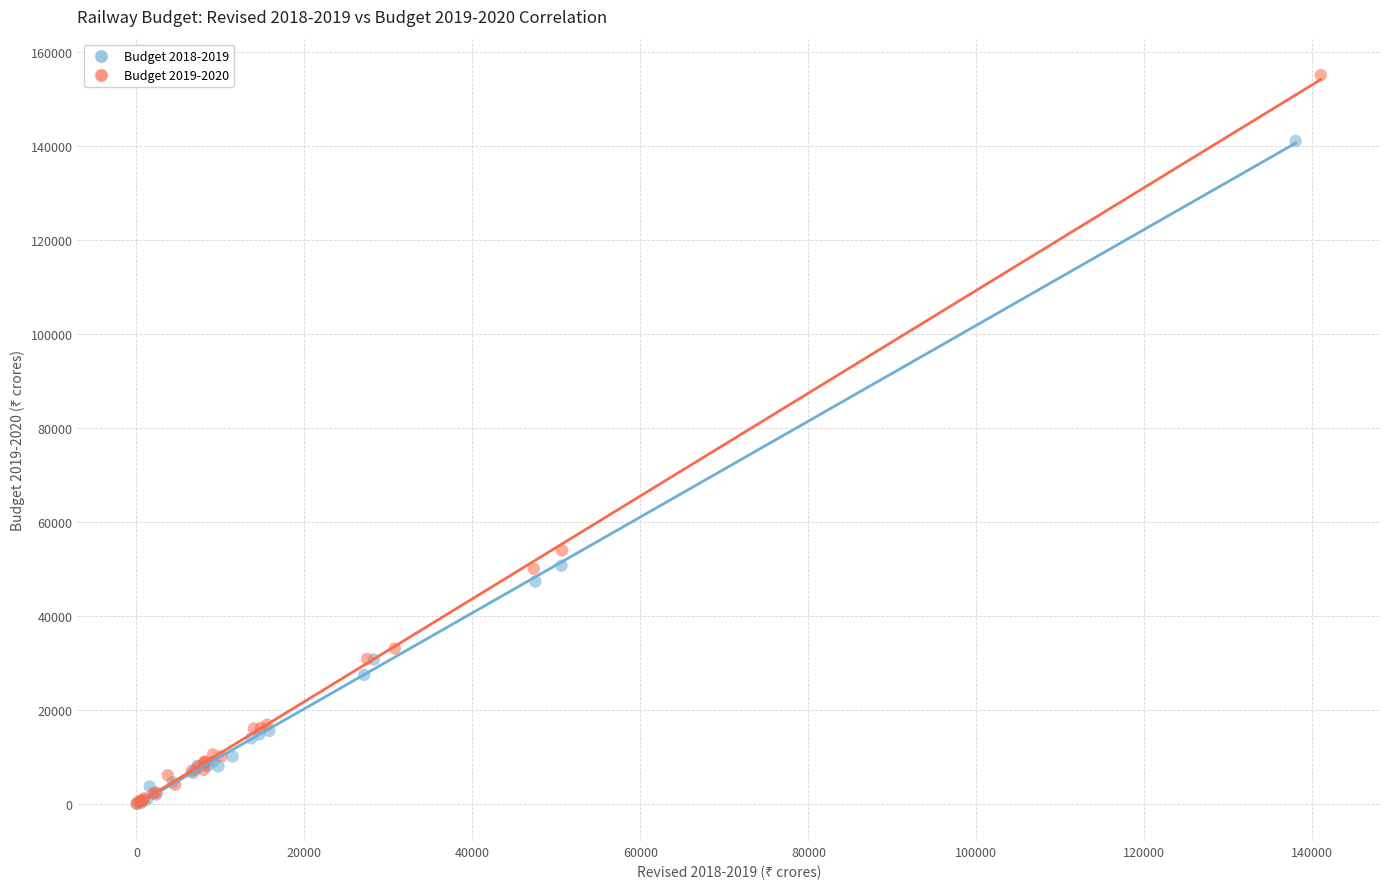

Which series has the largest Y range (max minus min)?

Budget 2019-2020